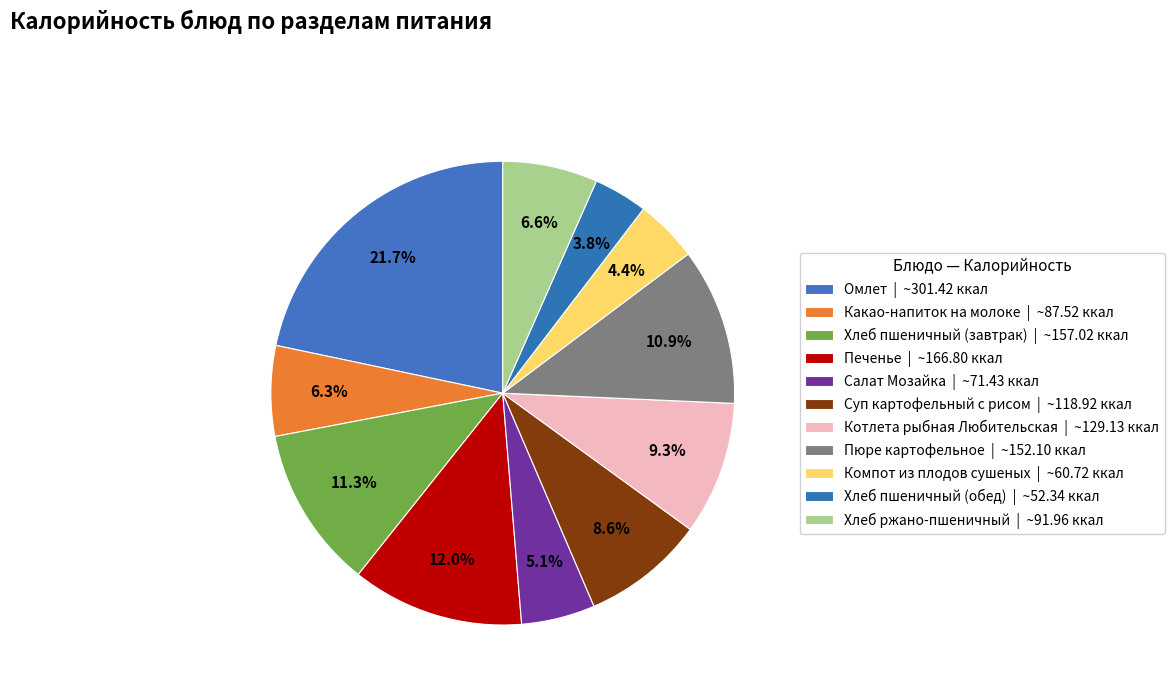

What is the change in value from Котлета рыбная Любительская to Хлеб ржано-пшеничный?

-37.2